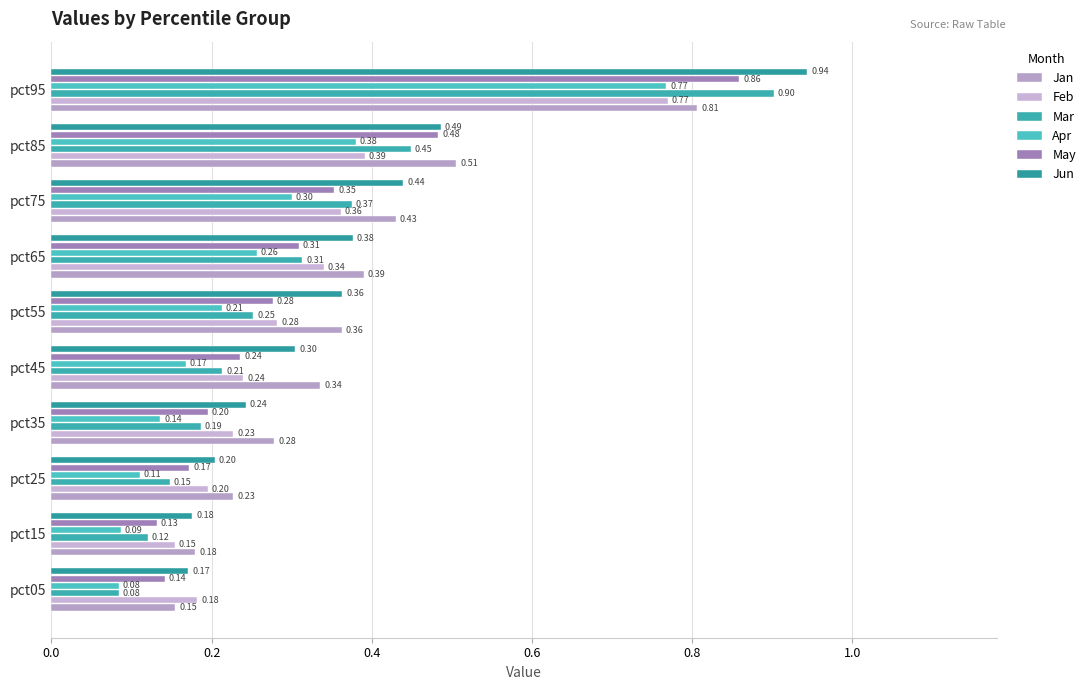

What is the value of the May bar at the 9th from the left?

0.5